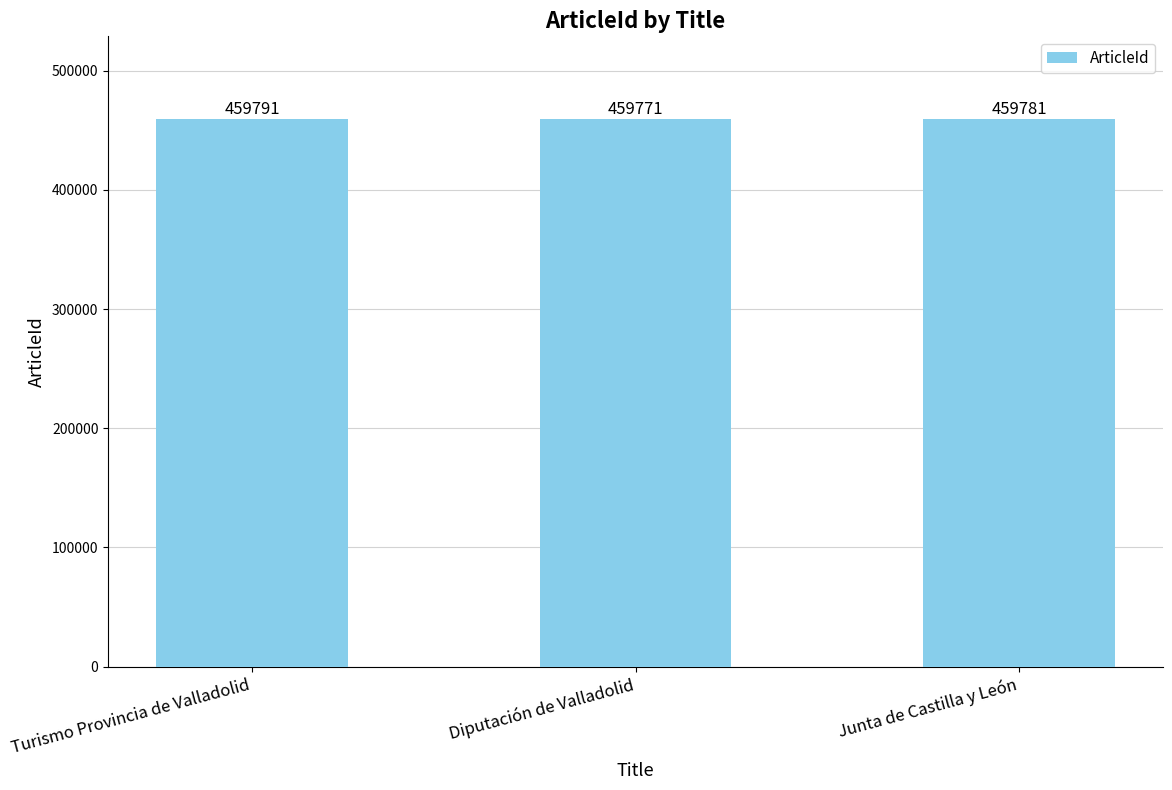

List the labels in order of value, smallest first.

Diputación de Valladolid, Junta de Castilla y León, Turismo Provincia de Valladolid